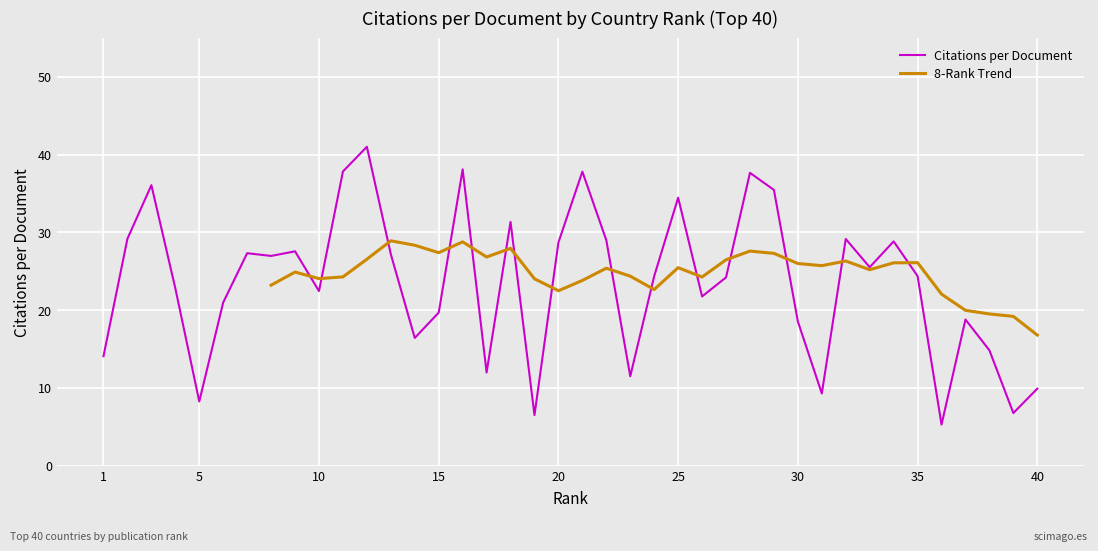

List the labels in order of value, smallest first.

36, 19, 39, 5, 31, 40, 23, 17, 1, 38, 14, 30, 37, 15, 6, 26, 10, 4, 27, 24, 35, 33, 8, 13, 7, 9, 20, 34, 22, 32, 2, 18, 25, 29, 3, 28, 21, 11, 16, 12